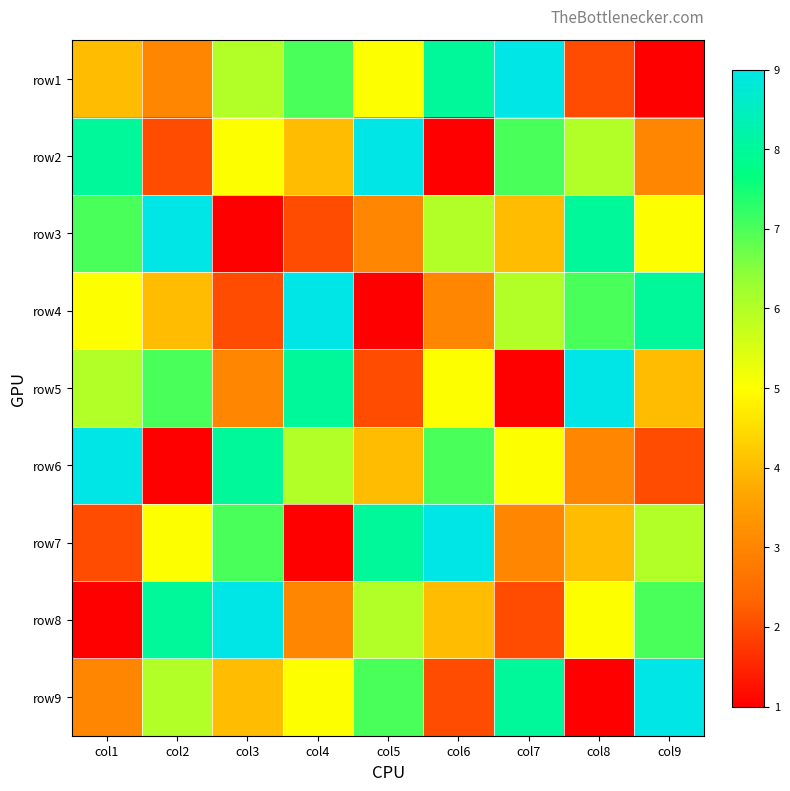

What is the difference between the highest and lowest values at col7?

8